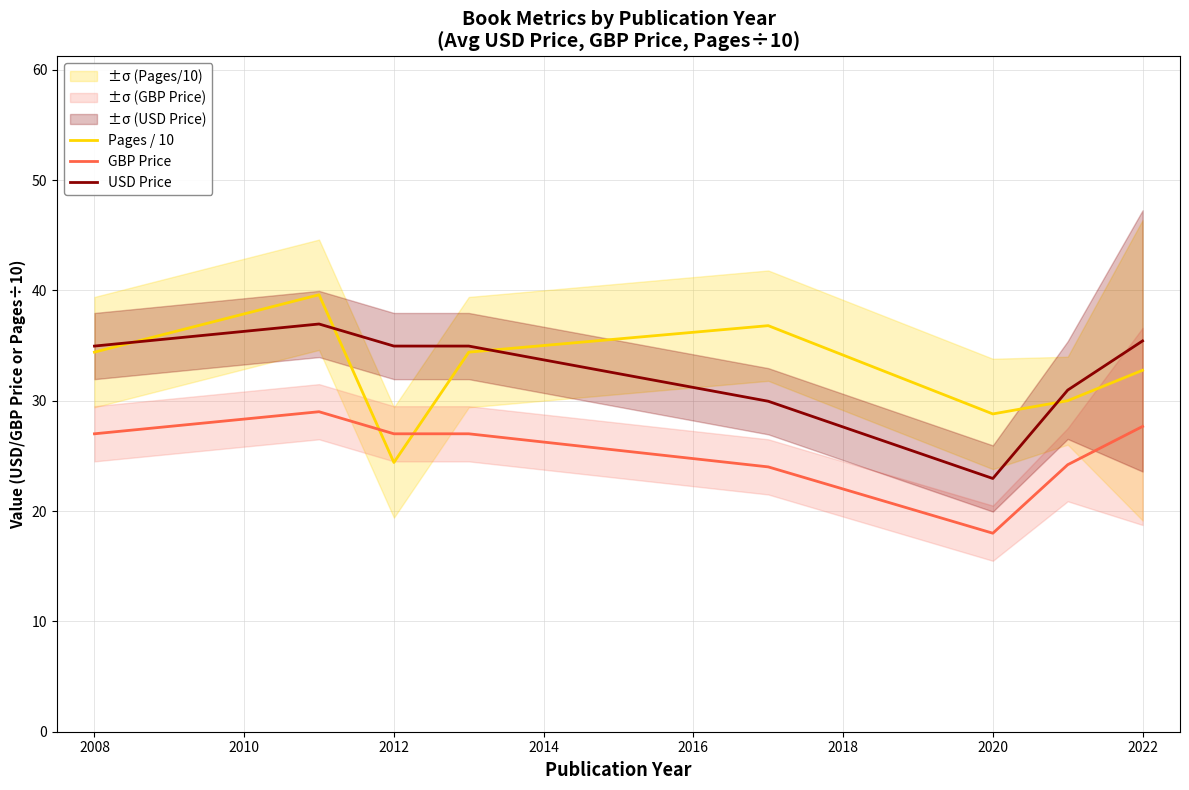

How many distinct data groups are displayed?

3